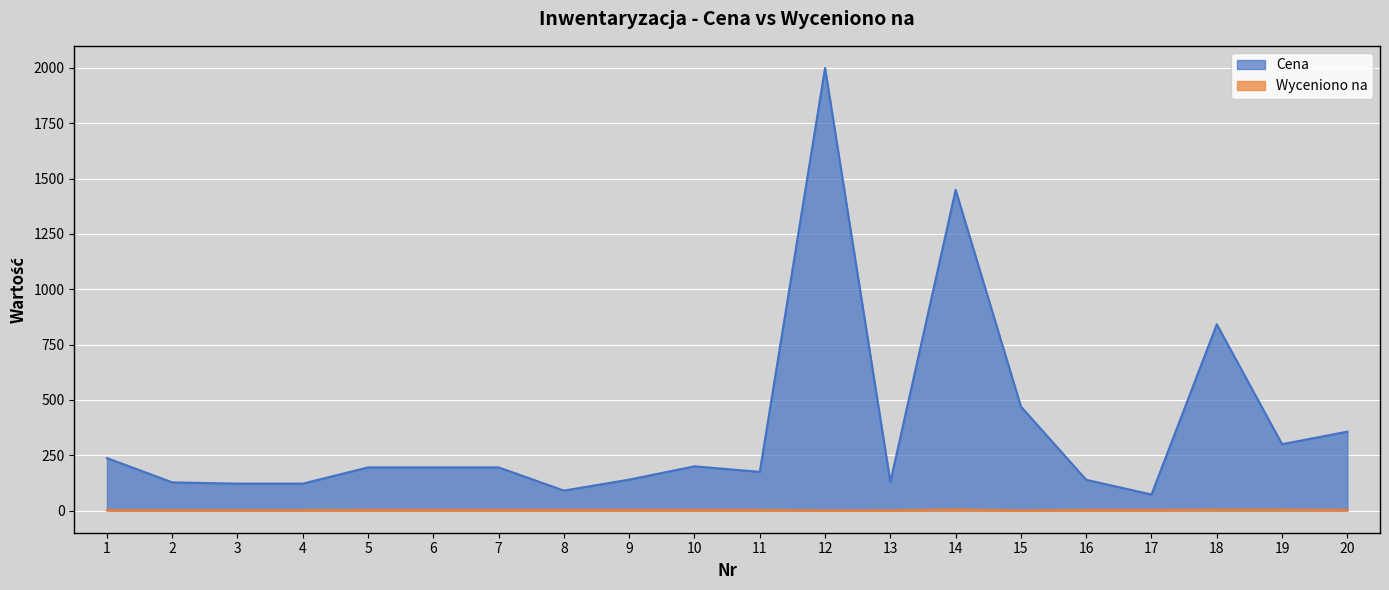

Where is the first local minimum for Wyceniono na?

12